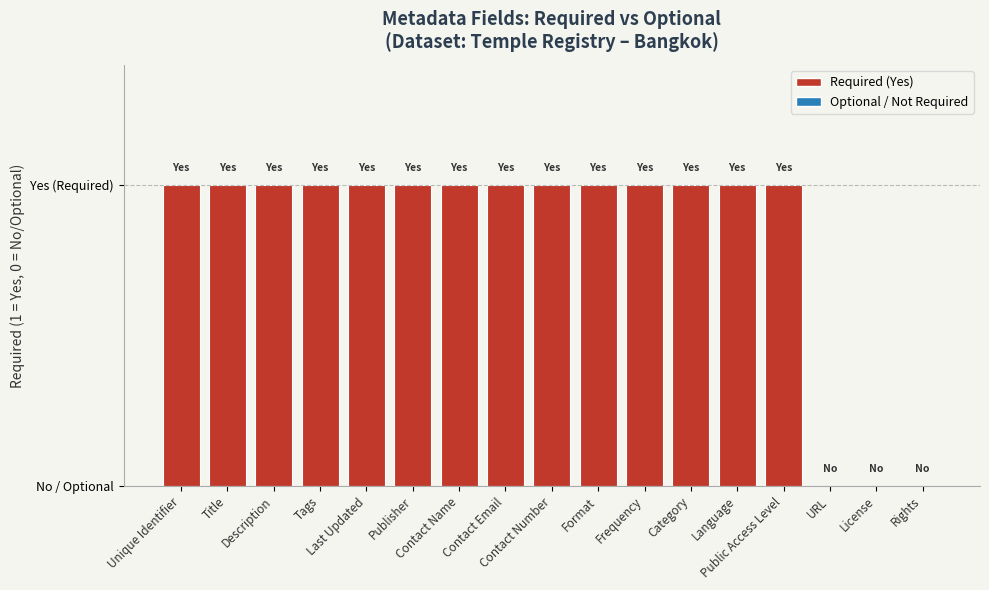

Are the bars horizontal?

No